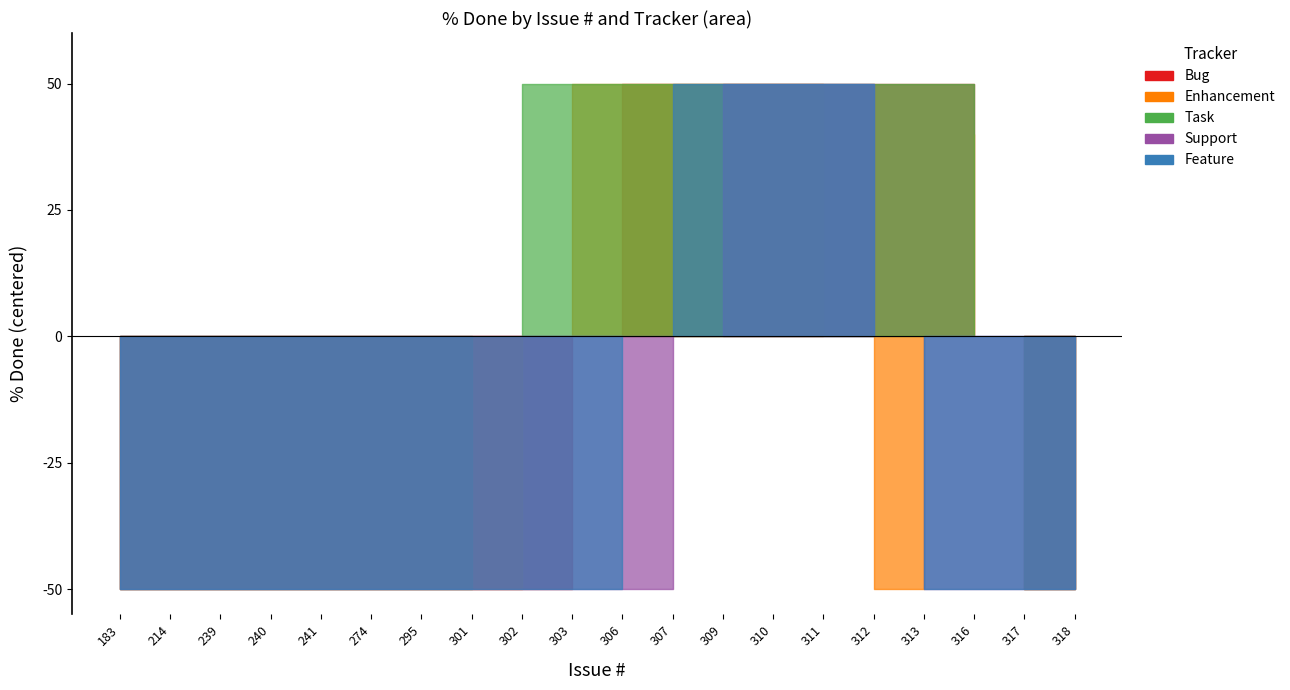

At which label does Bug reach its minimum?

183